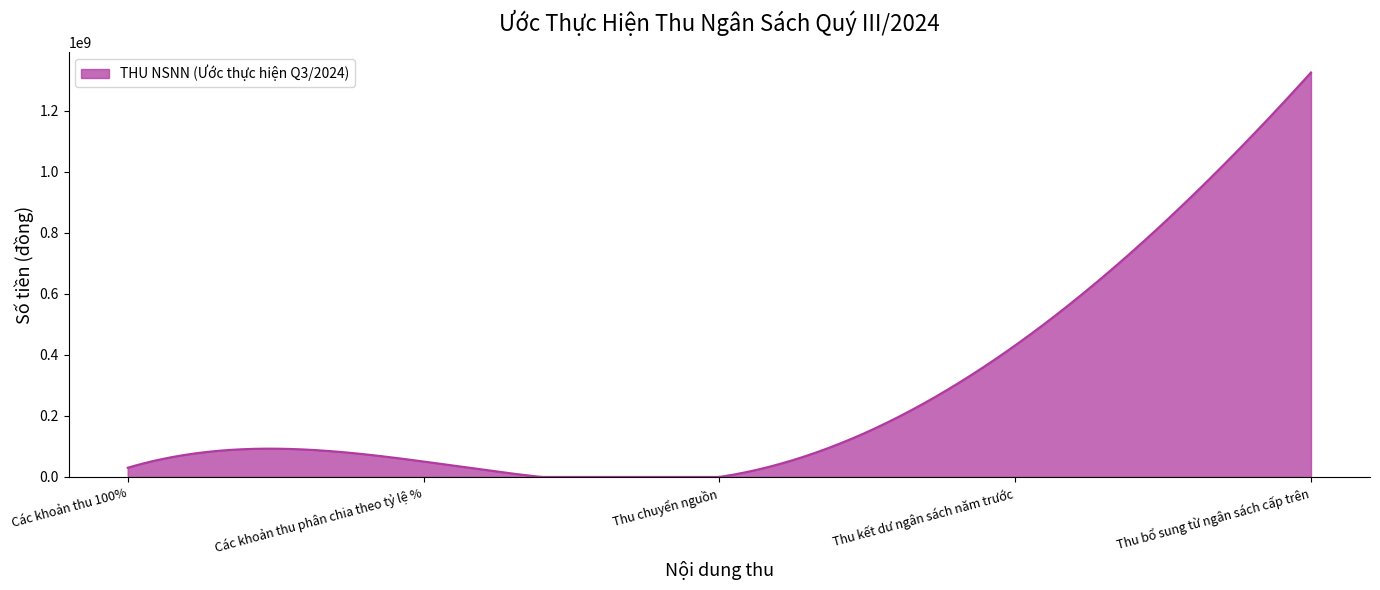

What is the value of the 1st point from the left?

30158815